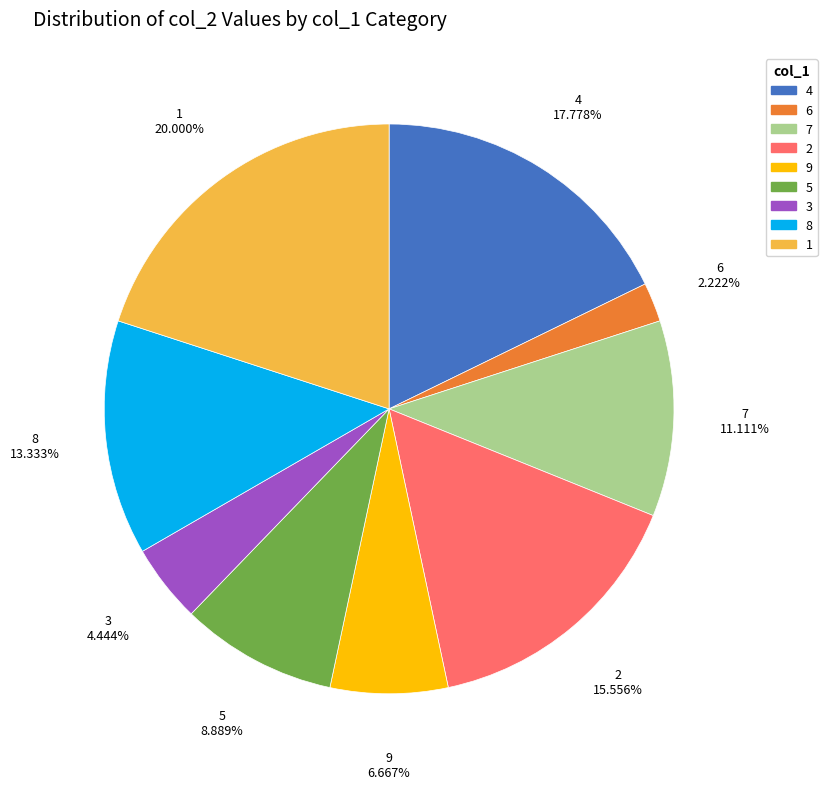

What percentage is the 1 slice, to the nearest percent?

20%